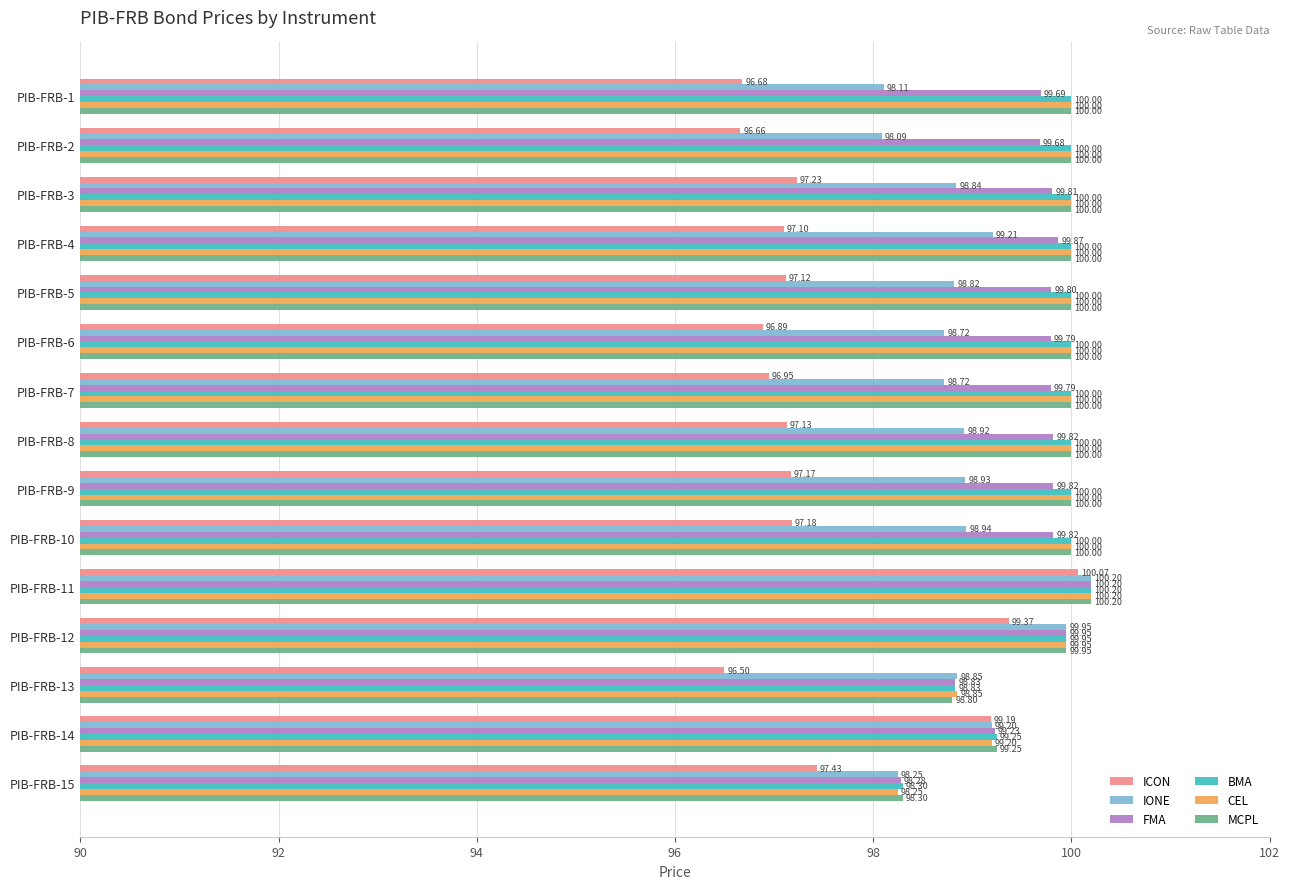

Which series has the largest total across all categories?

BMA